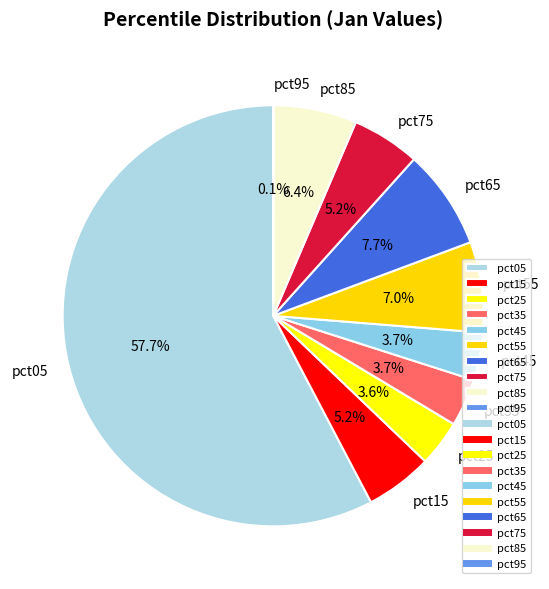

What percentage do pct55 and pct75 together represent?

12.2%